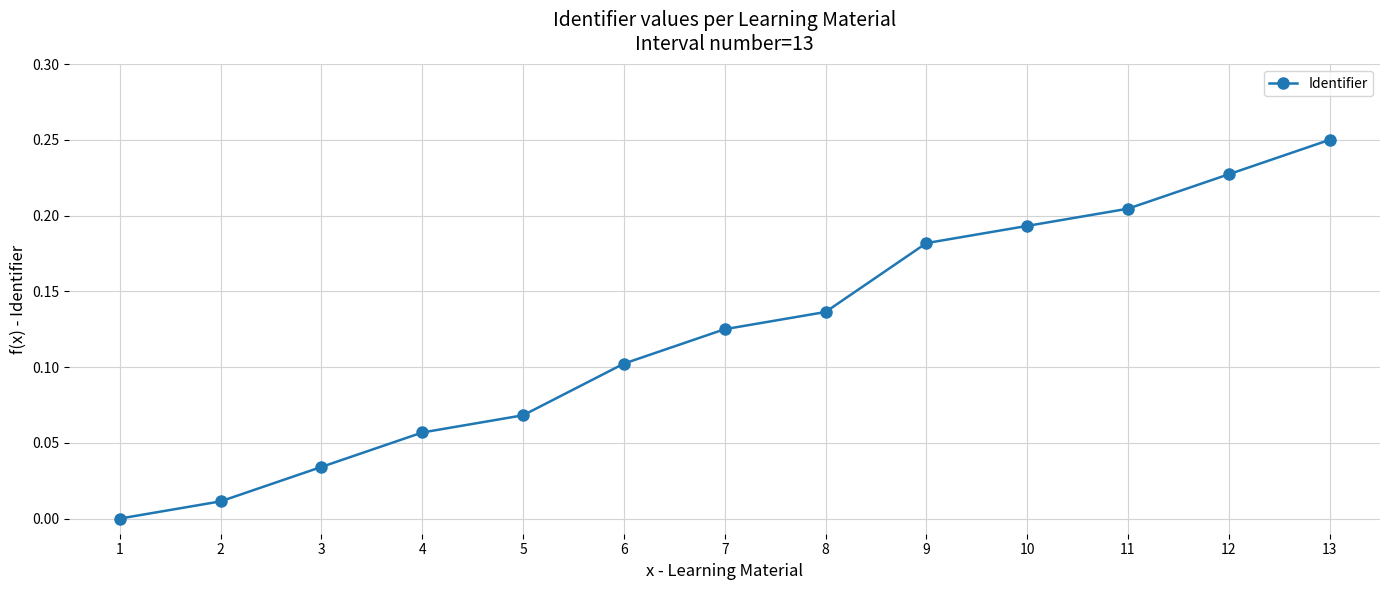

What is the change in value from 9 to 13?

+0.1